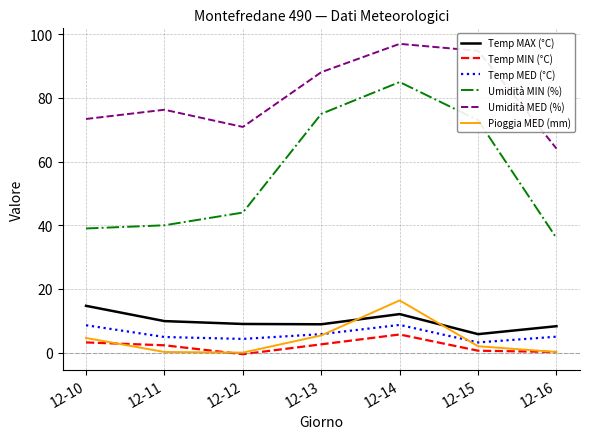

Where is the first local maximum for Umidità MIN (%)?

12-14